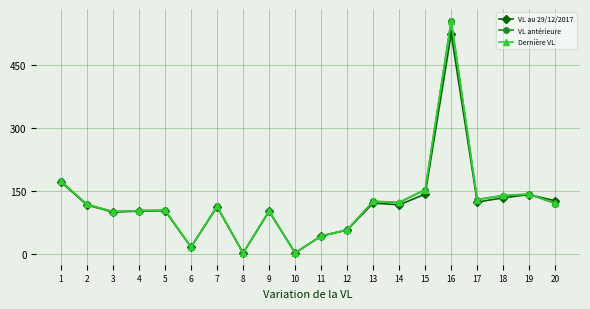

At which category is the sum across all series the highest?

16